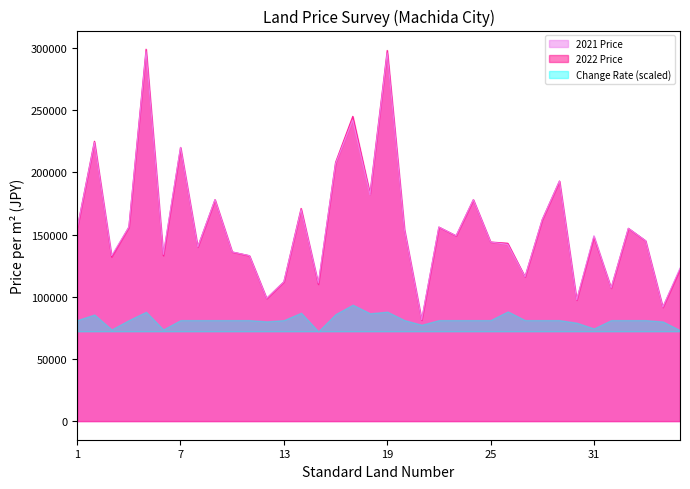

Is it true that 2021 Price equals 156000 at 4?

True